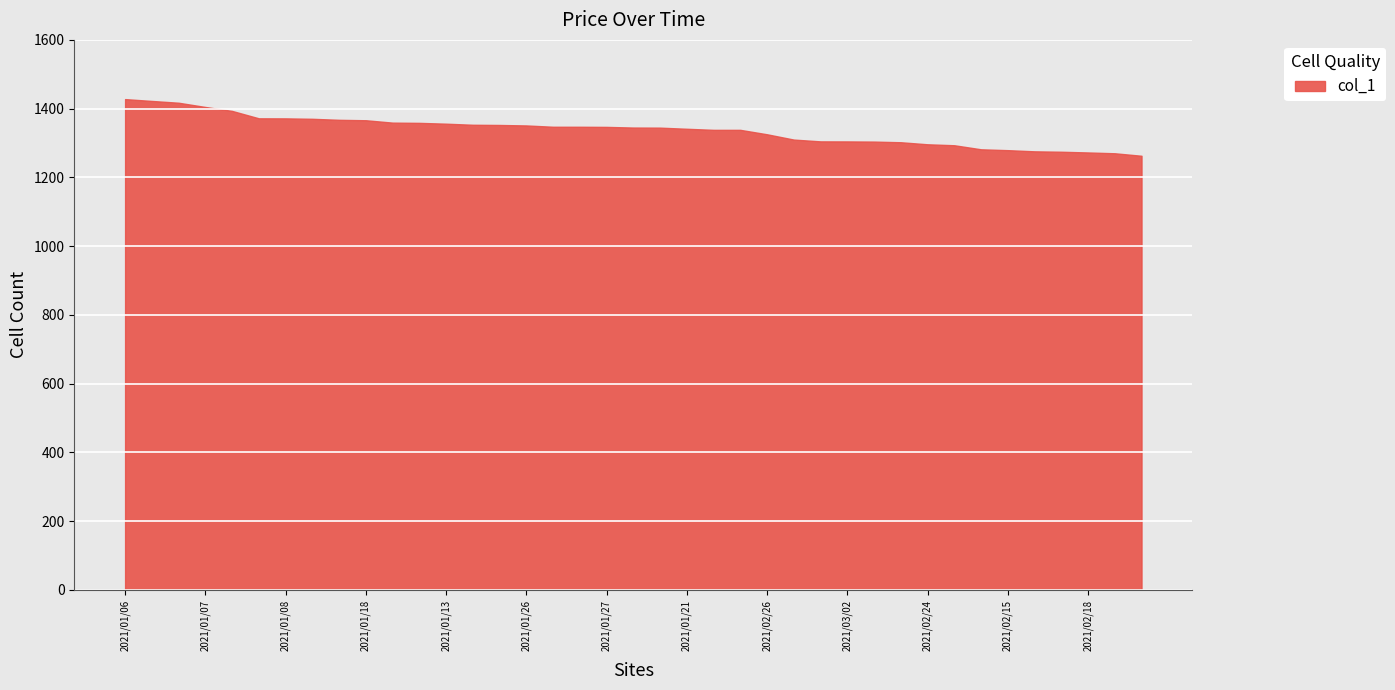

How many lines are shown in the chart?

1